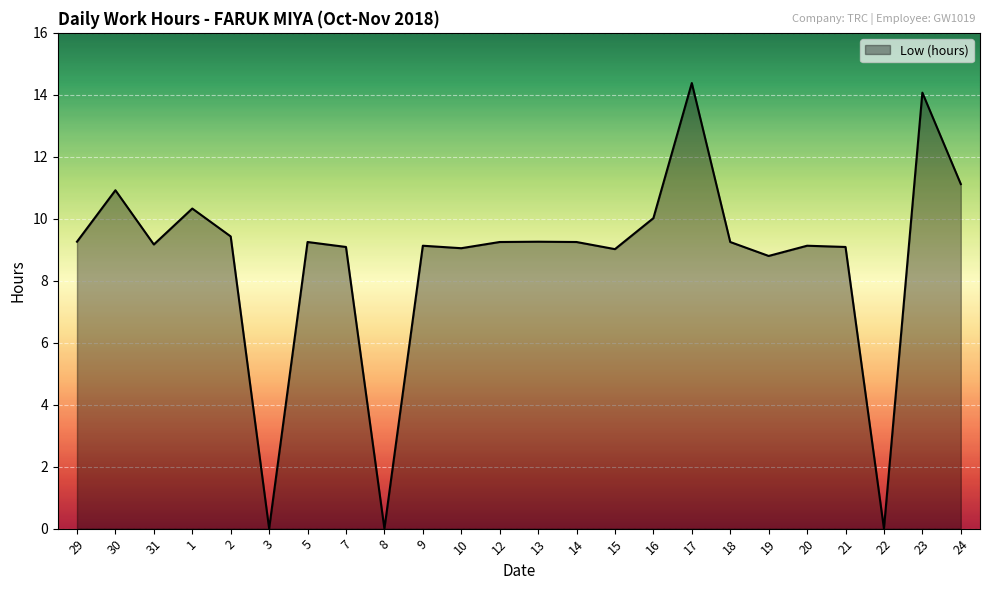

Between 23 and 13, which is larger?

23